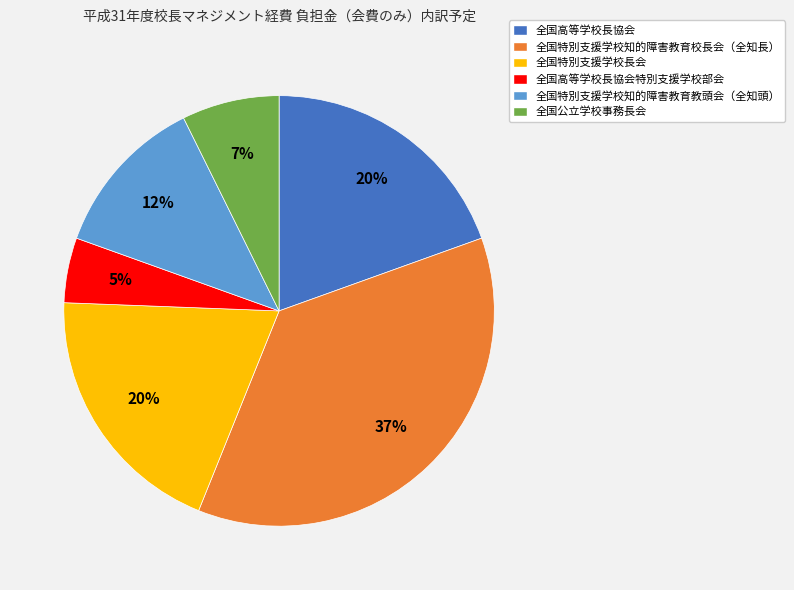

To the nearest percent, what is the average slice percentage?

17%